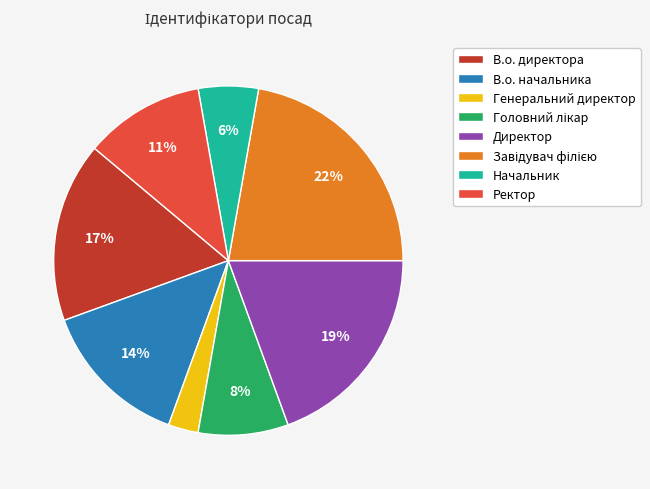

Is it true that В.о. начальника is 14% of the pie?

True